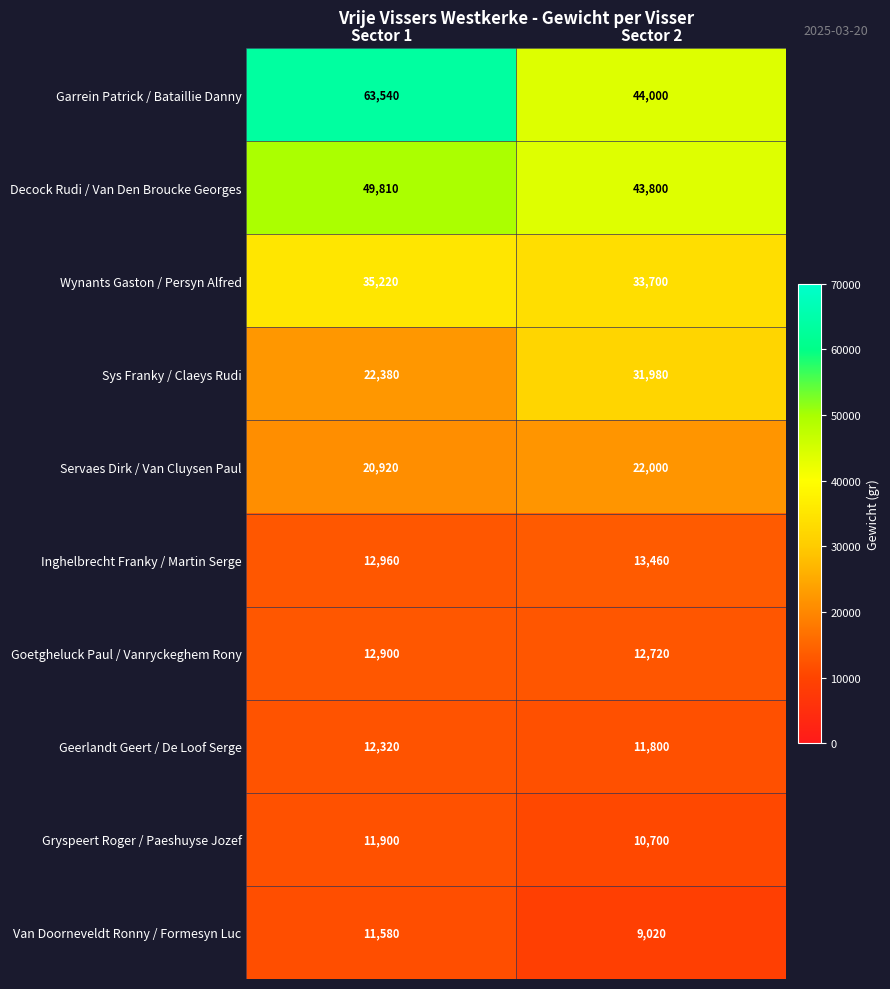

What is the difference between the maximum and minimum values in the Geerlandt Geert / De Loof Serge series?

520